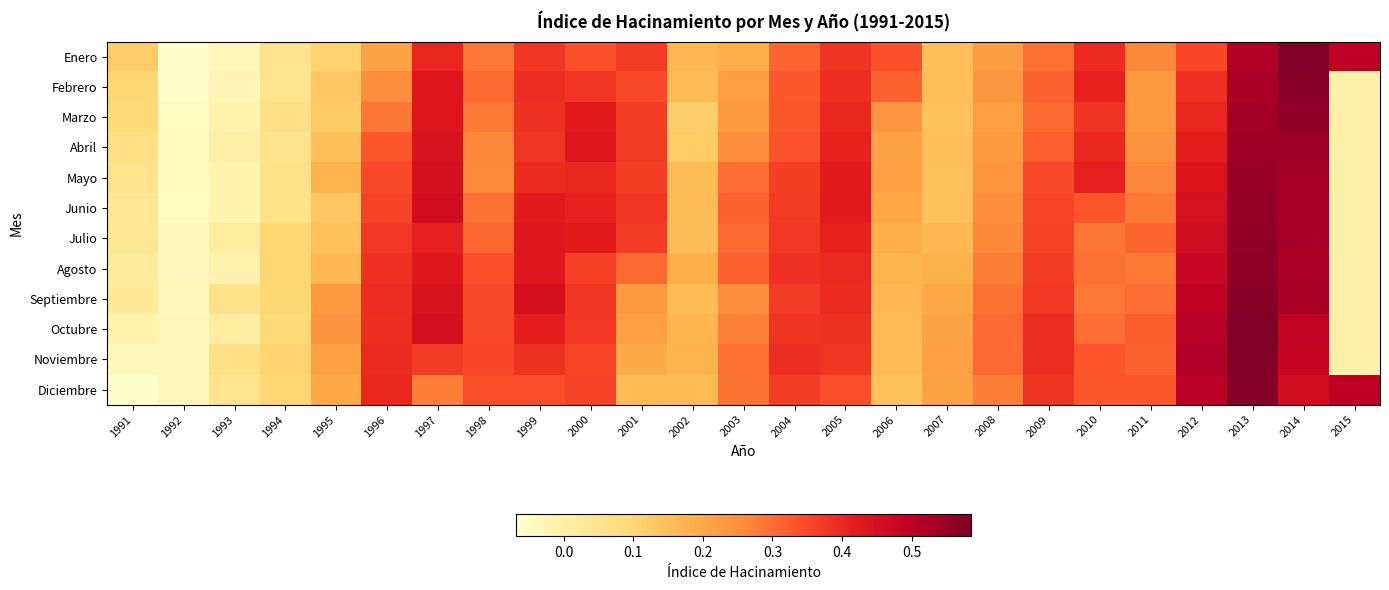

Reading right to left, what are all the values shown in this chart?

Enero: 2015=0.5	2014=0.6	2013=0.5	2012=0.4	2011=0.3	2010=0.4	2009=0.3	2008=0.2	2007=0.2	2006=0.3	2005=0.4	2004=0.3	2003=0.2	2002=0.2	2001=0.4	2000=0.3	1999=0.4	1998=0.3	1997=0.4	1996=0.2	1995=0.1	1994=0.1	1993=-0.0	1992=-0.1	1991=0.1
Febrero: 2015=0.0	2014=0.6	2013=0.5	2012=0.4	2011=0.2	2010=0.4	2009=0.3	2008=0.2	2007=0.2	2006=0.3	2005=0.4	2004=0.3	2003=0.2	2002=0.2	2001=0.3	2000=0.4	1999=0.4	1998=0.3	1997=0.4	1996=0.3	1995=0.1	1994=0.0	1993=-0.0	1992=-0.1	1991=0.1
Marzo: 2015=0.0	2014=0.6	2013=0.5	2012=0.4	2011=0.2	2010=0.4	2009=0.3	2008=0.2	2007=0.1	2006=0.2	2005=0.4	2004=0.3	2003=0.2	2002=0.1	2001=0.4	2000=0.4	1999=0.4	1998=0.3	1997=0.4	1996=0.3	1995=0.1	1994=0.1	1993=-0.0	1992=-0.1	1991=0.1
Abril: 2015=0.0	2014=0.5	2013=0.5	2012=0.4	2011=0.2	2010=0.4	2009=0.3	2008=0.2	2007=0.2	2006=0.2	2005=0.4	2004=0.3	2003=0.3	2002=0.1	2001=0.4	2000=0.4	1999=0.4	1998=0.3	1997=0.4	1996=0.3	1995=0.1	1994=0.1	1993=0.0	1992=-0.0	1991=0.1
Mayo: 2015=0.0	2014=0.5	2013=0.6	2012=0.4	2011=0.3	2010=0.4	2009=0.3	2008=0.2	2007=0.1	2006=0.2	2005=0.4	2004=0.4	2003=0.3	2002=0.2	2001=0.4	2000=0.4	1999=0.4	1998=0.3	1997=0.5	1996=0.3	1995=0.2	1994=0.1	1993=-0.0	1992=-0.0	1991=0.1
Junio: 2015=0.0	2014=0.5	2013=0.6	2012=0.4	2011=0.3	2010=0.3	2009=0.4	2008=0.3	2007=0.1	2006=0.2	2005=0.4	2004=0.4	2003=0.3	2002=0.2	2001=0.4	2000=0.4	1999=0.4	1998=0.3	1997=0.5	1996=0.4	1995=0.1	1994=0.1	1993=-0.0	1992=-0.0	1991=0.0
Julio: 2015=0.0	2014=0.5	2013=0.6	2012=0.5	2011=0.3	2010=0.3	2009=0.4	2008=0.3	2007=0.2	2006=0.2	2005=0.4	2004=0.4	2003=0.3	2002=0.2	2001=0.4	2000=0.4	1999=0.4	1998=0.3	1997=0.4	1996=0.4	1995=0.1	1994=0.1	1993=0.0	1992=-0.0	1991=0.0
Agosto: 2015=0.0	2014=0.5	2013=0.6	2012=0.5	2011=0.3	2010=0.3	2009=0.4	2008=0.3	2007=0.2	2006=0.2	2005=0.4	2004=0.4	2003=0.3	2002=0.2	2001=0.3	2000=0.4	1999=0.4	1998=0.3	1997=0.4	1996=0.4	1995=0.2	1994=0.1	1993=-0.0	1992=-0.0	1991=0.0
Septiembre: 2015=0.0	2014=0.5	2013=0.6	2012=0.5	2011=0.3	2010=0.3	2009=0.4	2008=0.3	2007=0.2	2006=0.2	2005=0.4	2004=0.4	2003=0.3	2002=0.2	2001=0.2	2000=0.4	1999=0.5	1998=0.3	1997=0.4	1996=0.4	1995=0.2	1994=0.1	1993=0.1	1992=-0.0	1991=0.0
Octubre: 2015=0.0	2014=0.5	2013=0.6	2012=0.5	2011=0.3	2010=0.3	2009=0.4	2008=0.3	2007=0.2	2006=0.2	2005=0.4	2004=0.4	2003=0.3	2002=0.2	2001=0.2	2000=0.4	1999=0.4	1998=0.3	1997=0.5	1996=0.4	1995=0.2	1994=0.1	1993=0.0	1992=-0.0	1991=-0.0
Noviembre: 2015=0.0	2014=0.5	2013=0.6	2012=0.5	2011=0.3	2010=0.3	2009=0.4	2008=0.3	2007=0.2	2006=0.2	2005=0.4	2004=0.4	2003=0.3	2002=0.2	2001=0.2	2000=0.4	1999=0.4	1998=0.4	1997=0.4	1996=0.4	1995=0.2	1994=0.1	1993=0.1	1992=-0.0	1991=-0.0
Diciembre: 2015=0.5	2014=0.5	2013=0.6	2012=0.5	2011=0.3	2010=0.3	2009=0.4	2008=0.3	2007=0.2	2006=0.1	2005=0.3	2004=0.4	2003=0.3	2002=0.2	2001=0.2	2000=0.4	1999=0.3	1998=0.3	1997=0.3	1996=0.4	1995=0.2	1994=0.1	1993=0.0	1992=-0.0	1991=-0.1